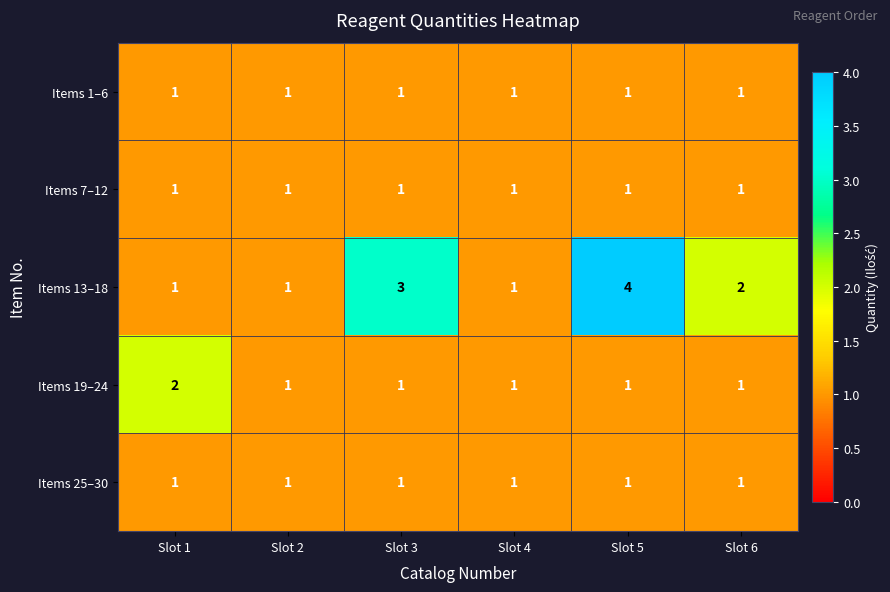

True or false: Items 19–24 has a value of 2 at Slot 4.

False